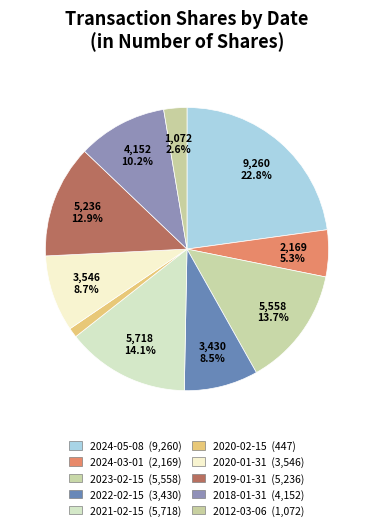

True or false: 2021-02-15 accounts for 23% of the total.

False